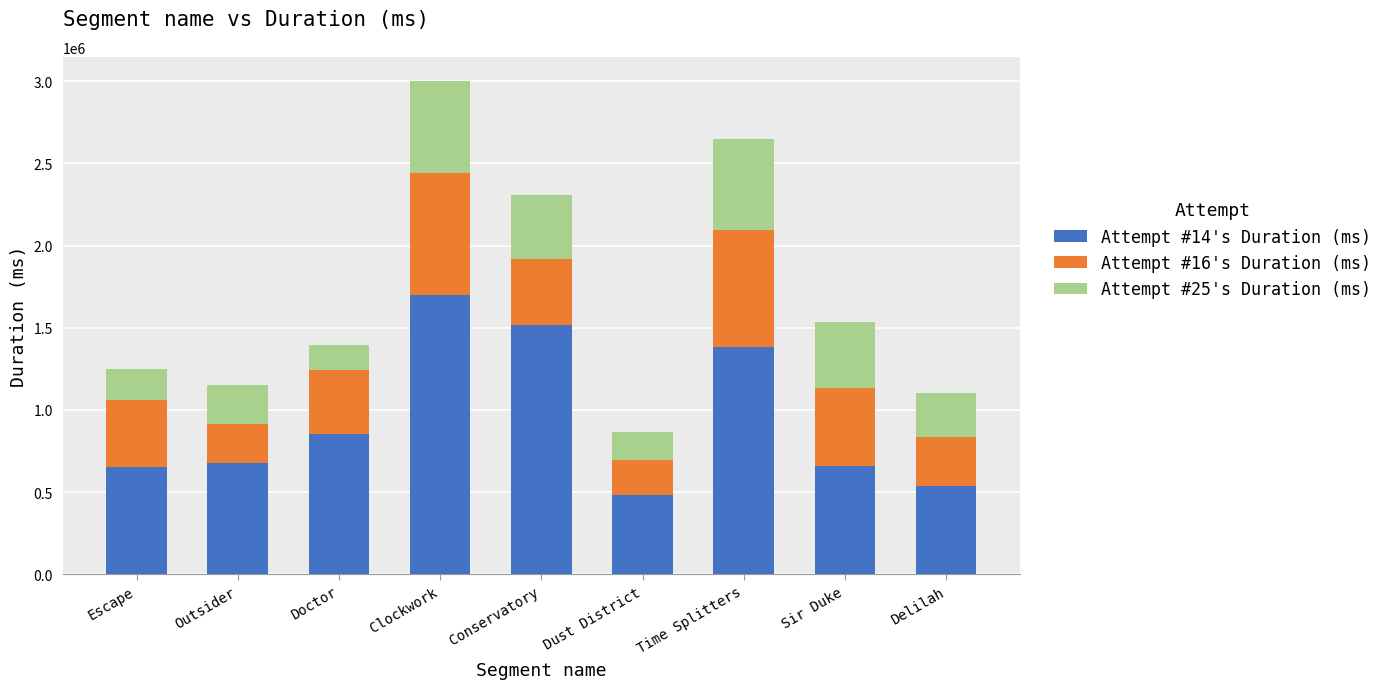

What is the minimum value for Attempt #14's Duration (ms)?

480829